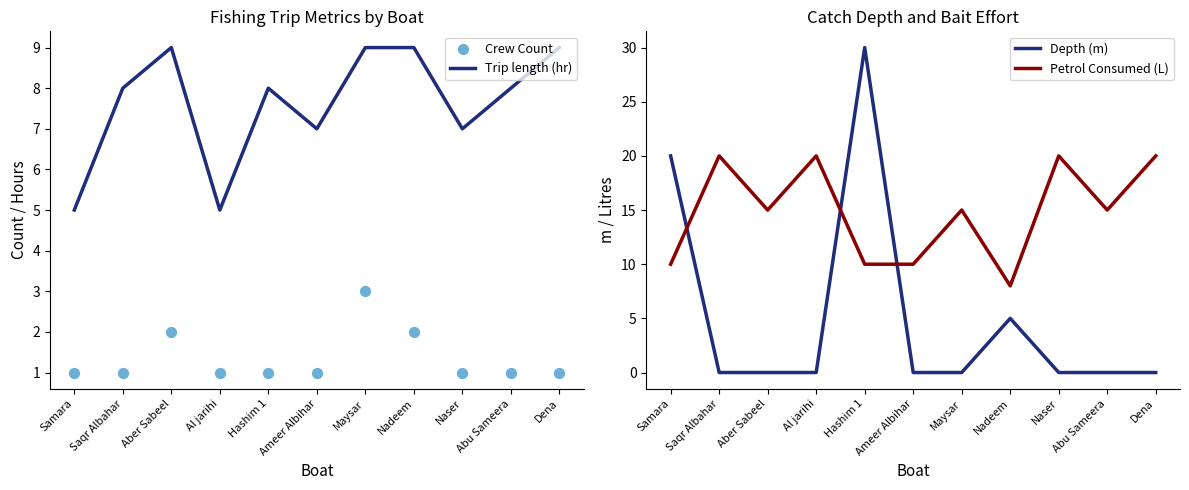

Which series contains the highest Y value?

Depth (m)